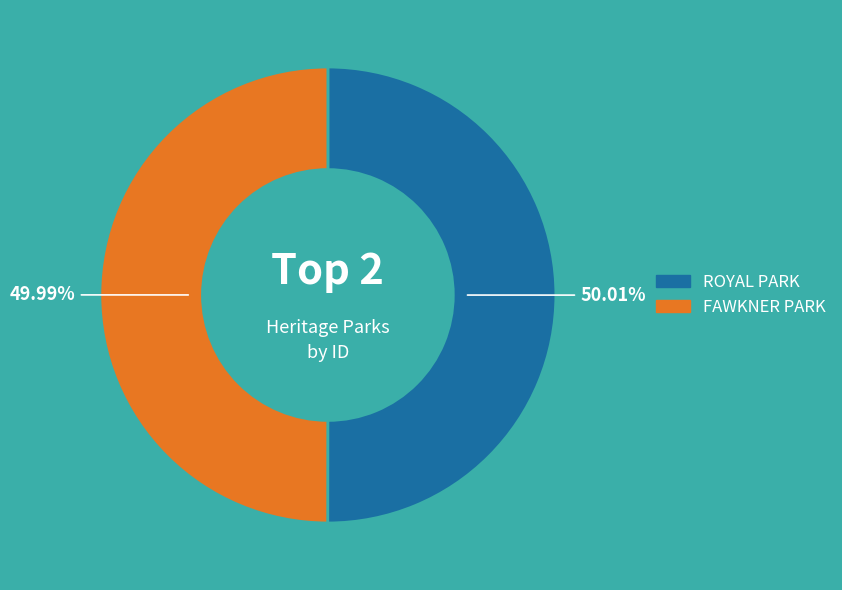

Count the number of slices in the pie.

2